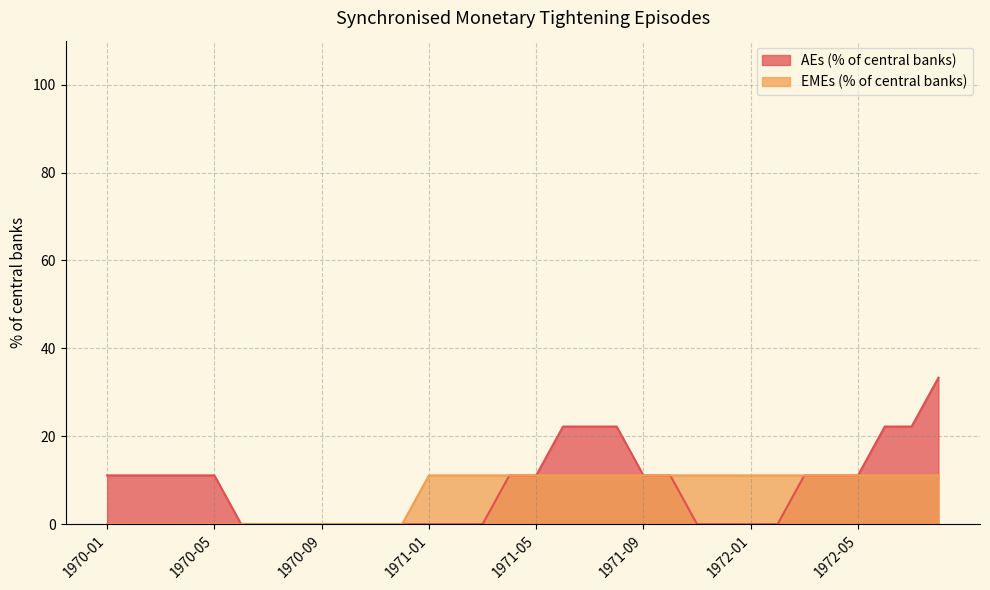

True or false: EMEs (% of central banks) has more than 1 points higher than both neighbors.

False